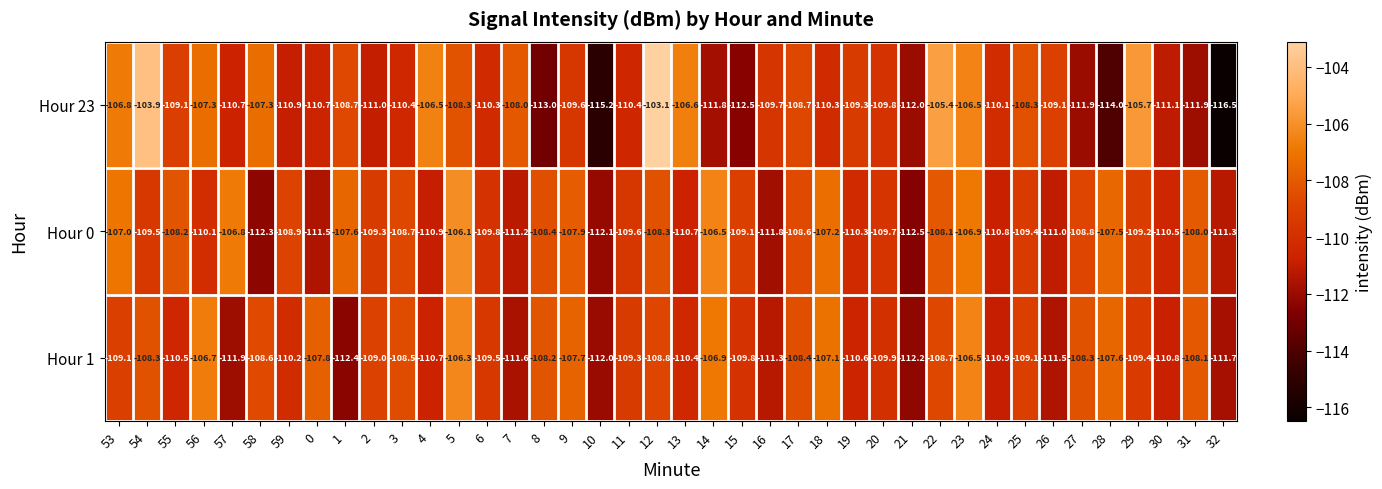

What is the greatest value displayed?

-103.1